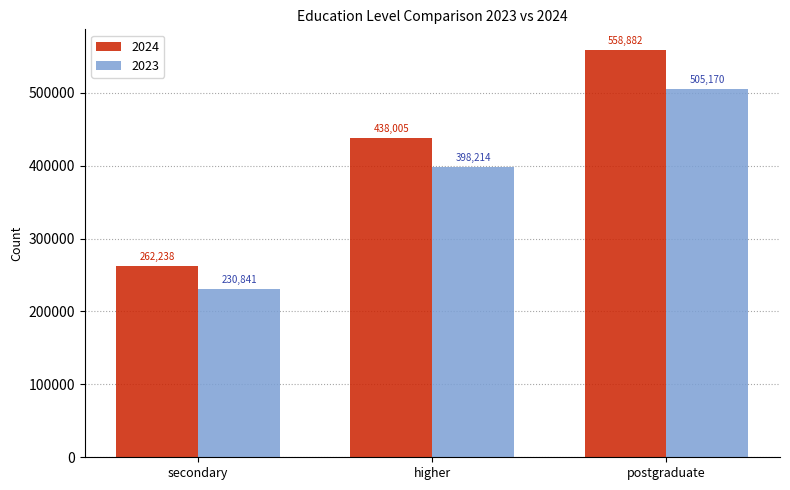

The value of 2024 at higher is 438005. True or false?

True